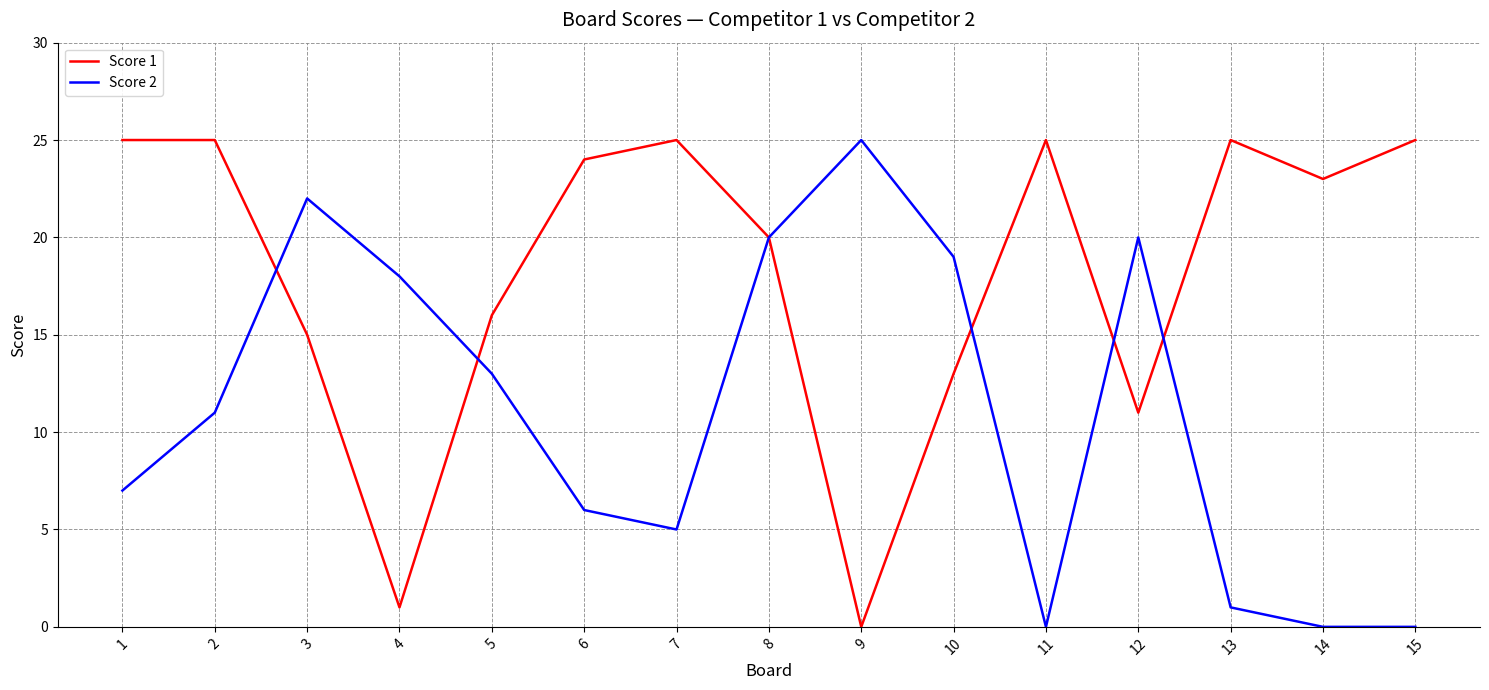

Is the value of Score 2 at 15 greater than the value of Score 1 at 7?

No